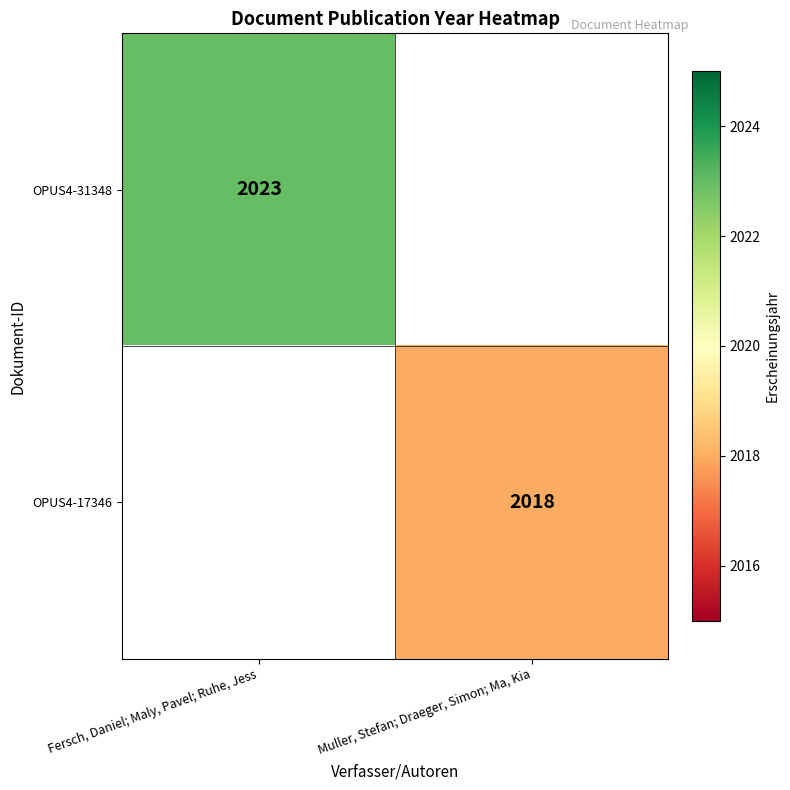

What is the smallest value displayed?

2018.0